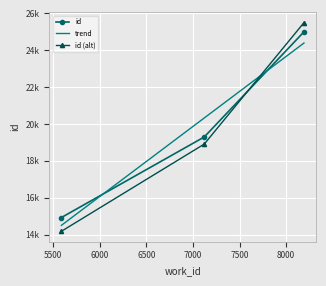

Is it true that the value at 7121 is 26476?

False